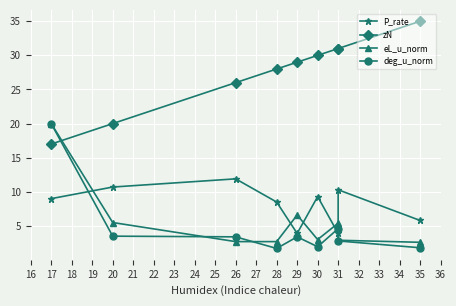

How many interior local peaks does the eL_u_norm series have?

2